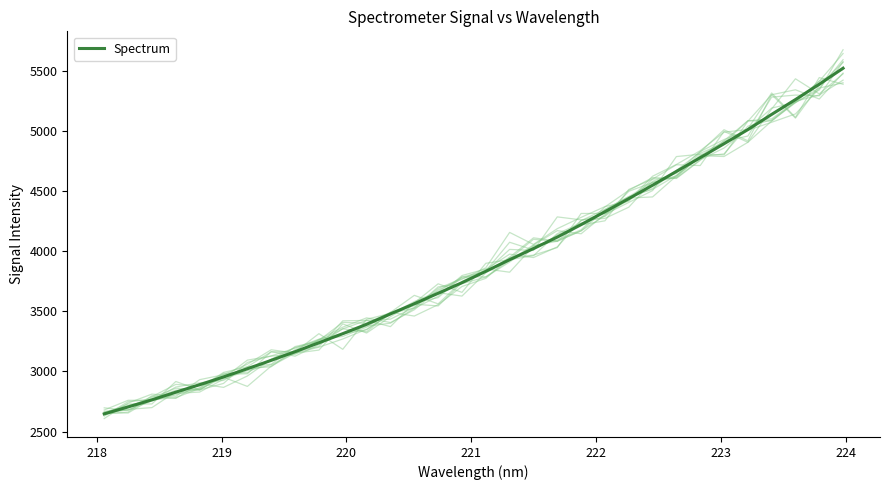

True or false: there are more than 0 points higher than both neighbors.

False